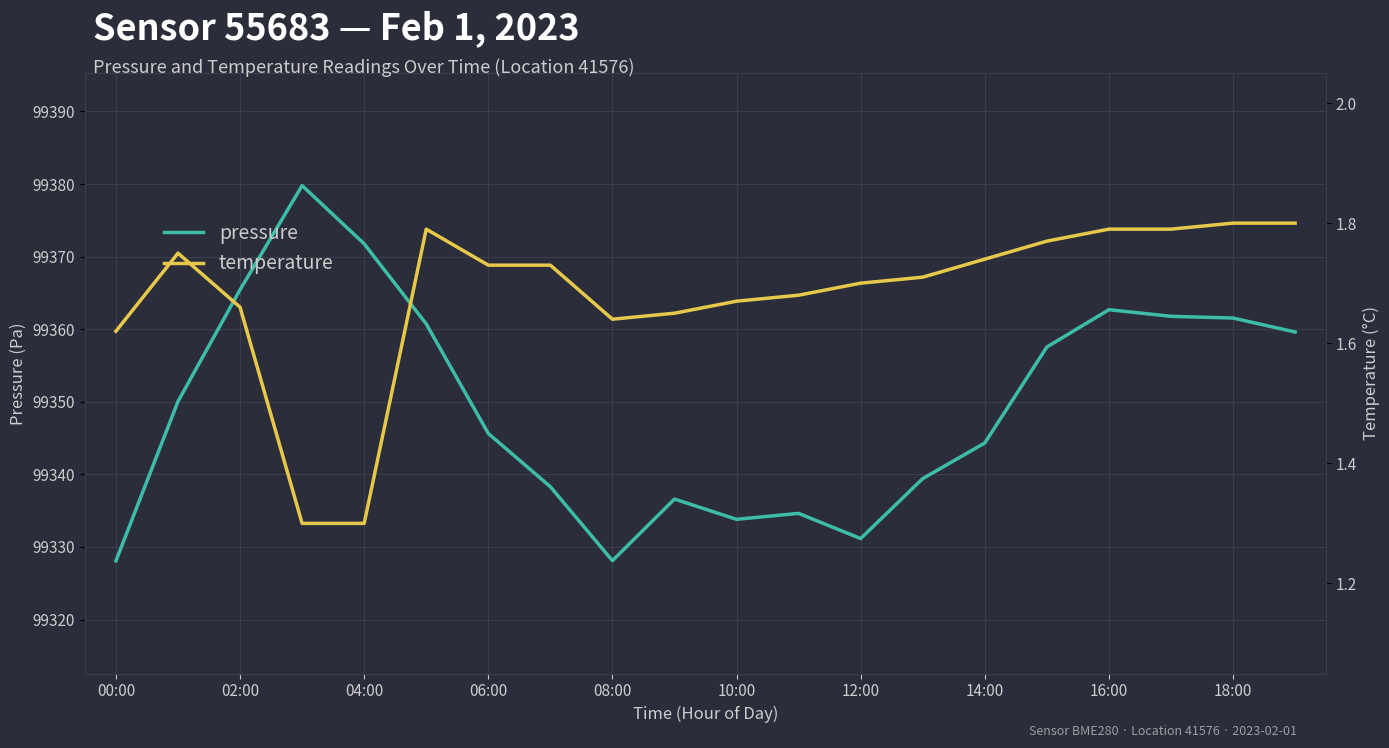

True or false: pressure has a value of 46460.1 at 17.

False